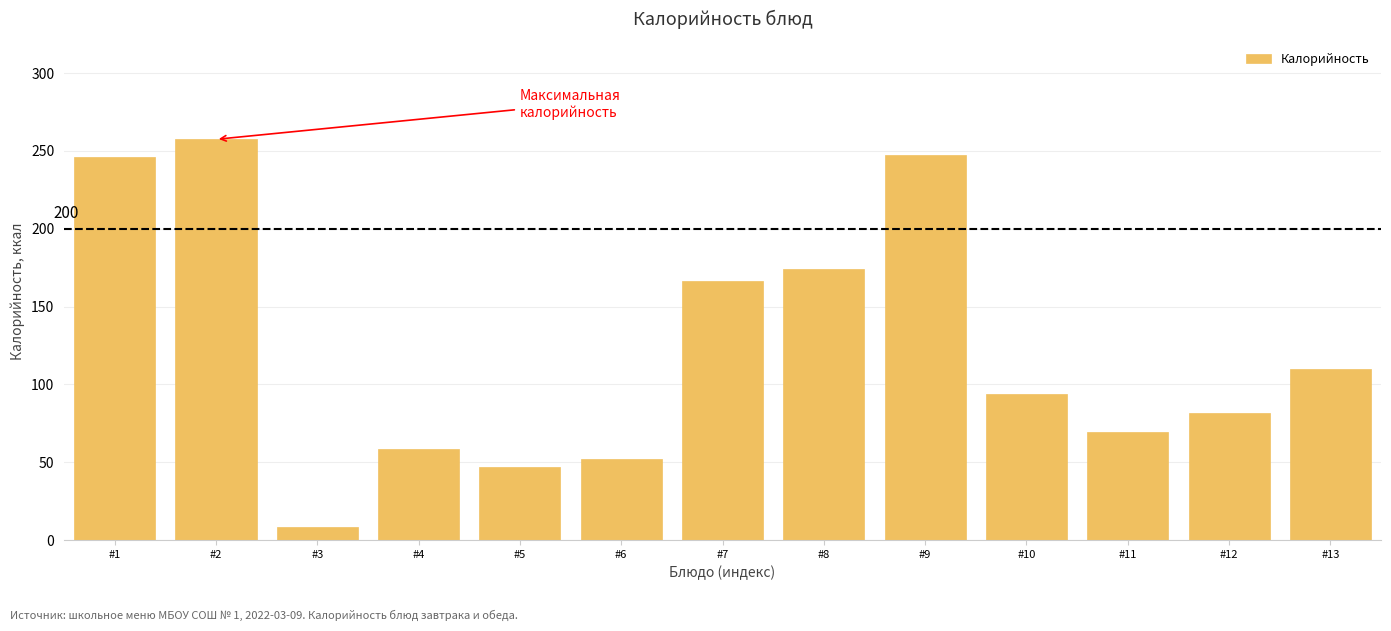

Reading left to right, what are all the values shown in this chart?

246.0	257.4	8.4	58.8	47.0	52.2	166.1	173.9	247.5	94.0	69.6	81.6	110.0